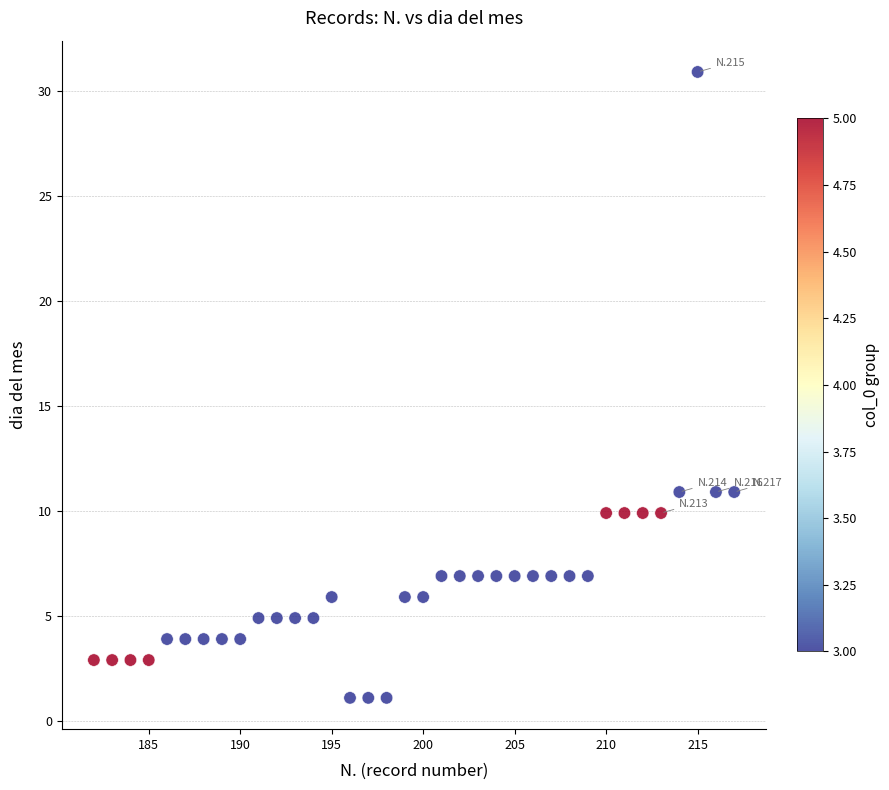

What is the range of X values (max minus min)?

35.0